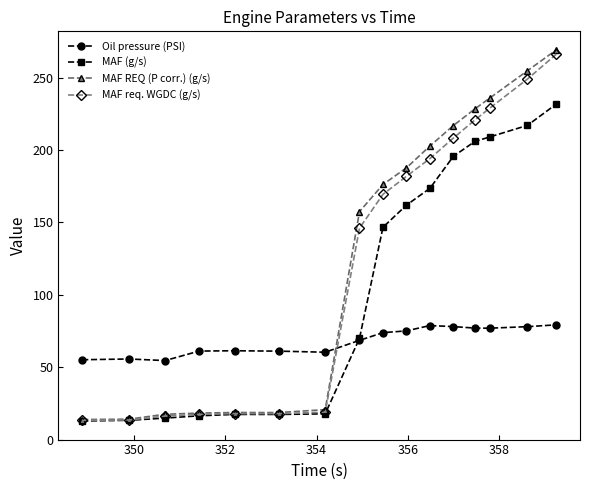

Which series has the largest range (max minus min)?

MAF REQ (P corr.) (g/s)